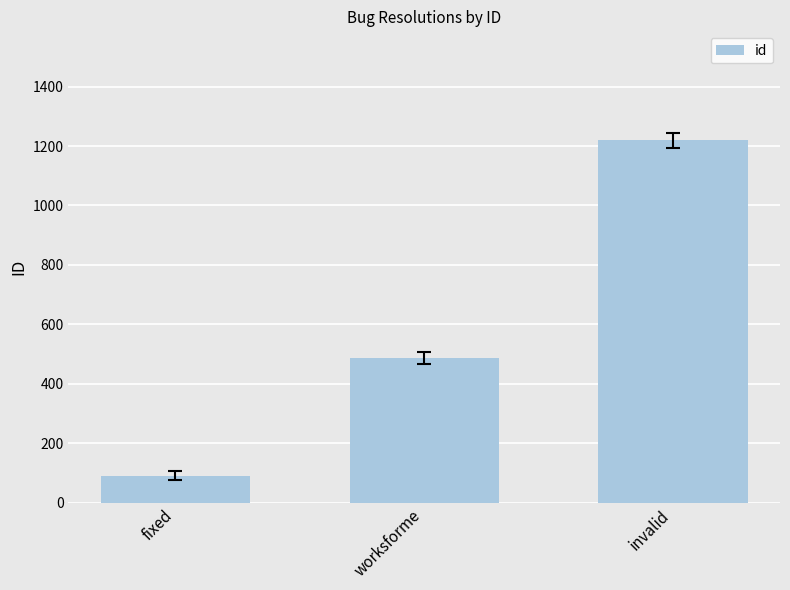

How many values are between 91 and 1220?

3